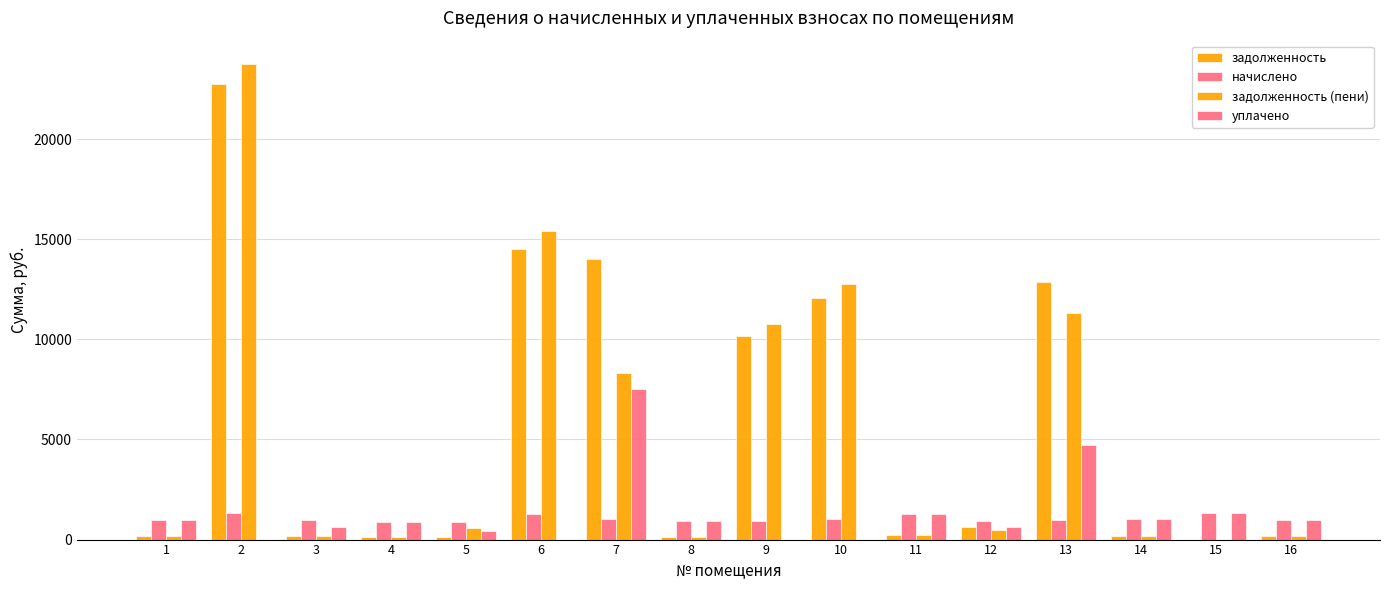

How many groups of bars are there?

16